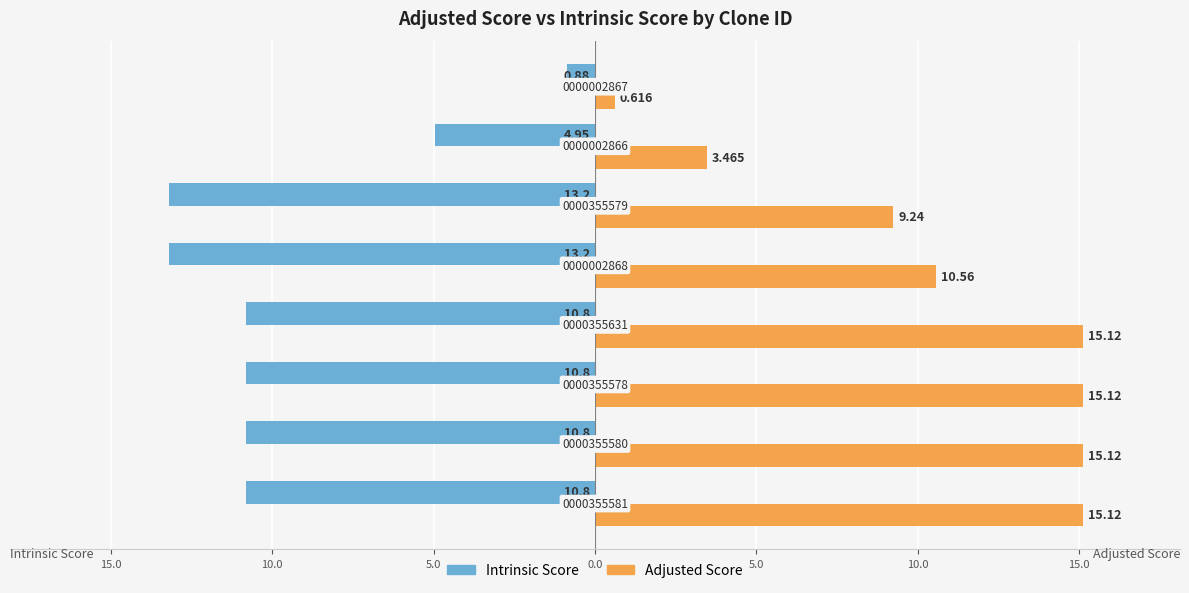

What are all the series names shown in the legend?

Intrinsic Score, Adjusted Score